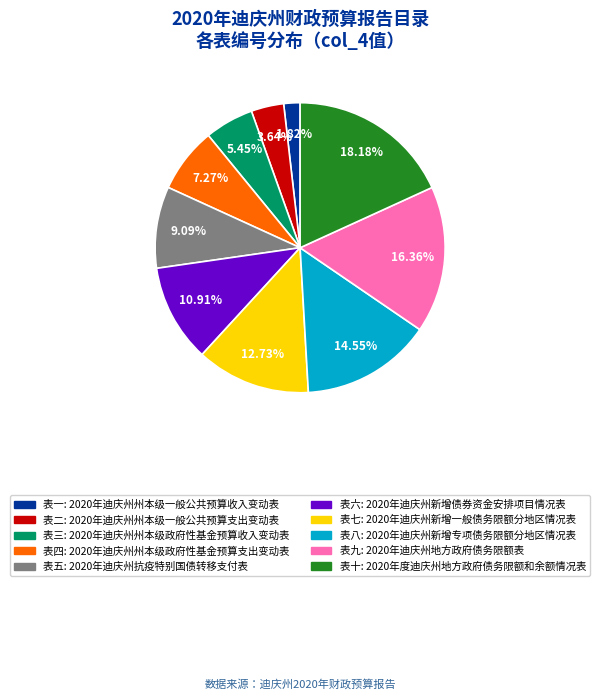

Between 表七 and 表八, which is larger?

表八